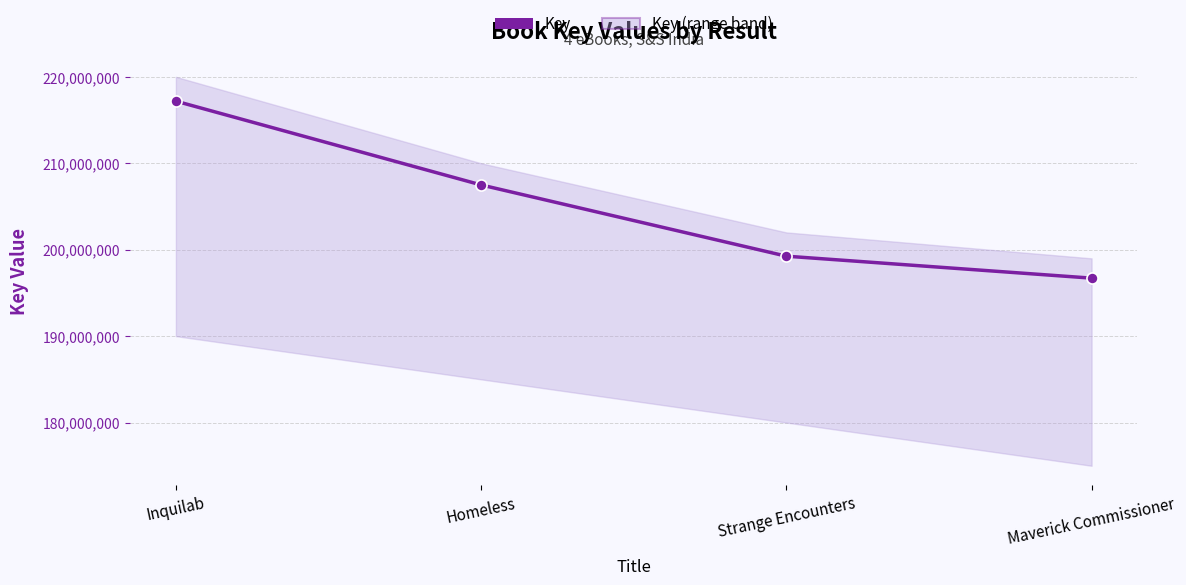

True or false: the data has more than 2 interior local peaks.

False